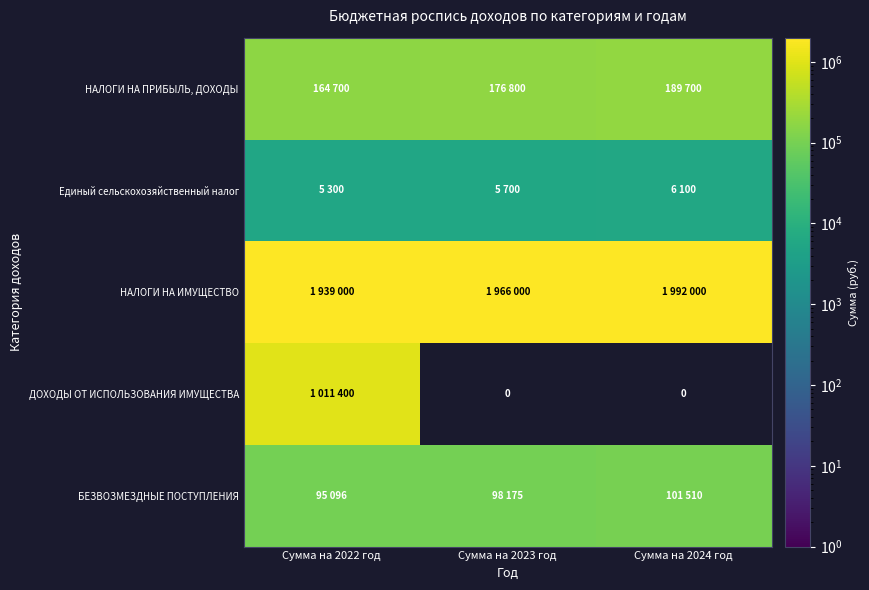

The НАЛОГИ НА ИМУЩЕСТВО series shows 1992000.0 at Сумма на 2024 год. True or false?

True